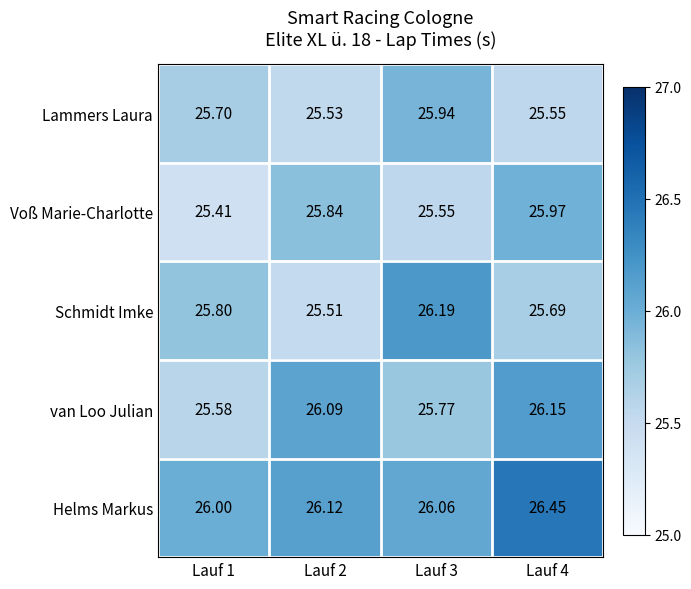

Is the value of Lammers Laura at Lauf 4 greater than the value of Schmidt Imke at Lauf 4?

No